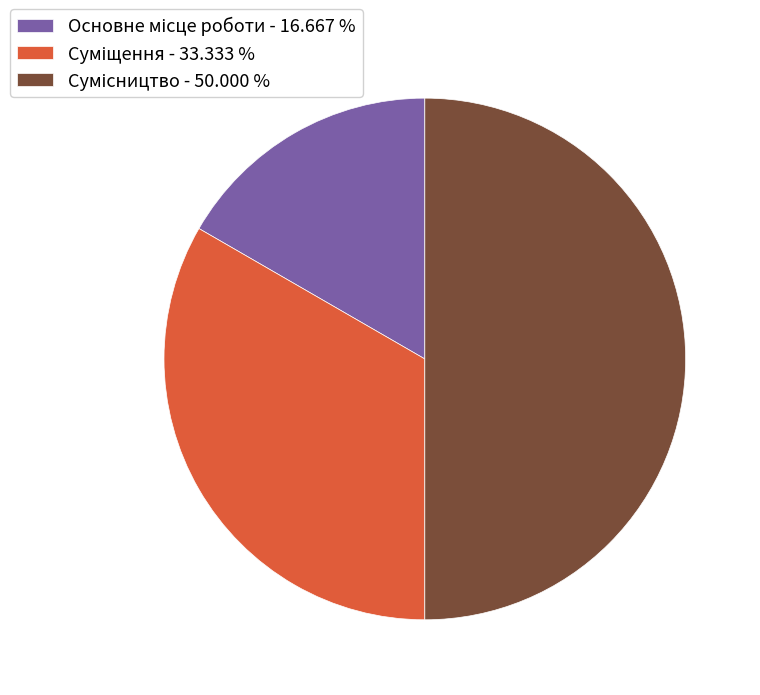

The Сумісництво slice represents 50% of the pie. True or false?

True